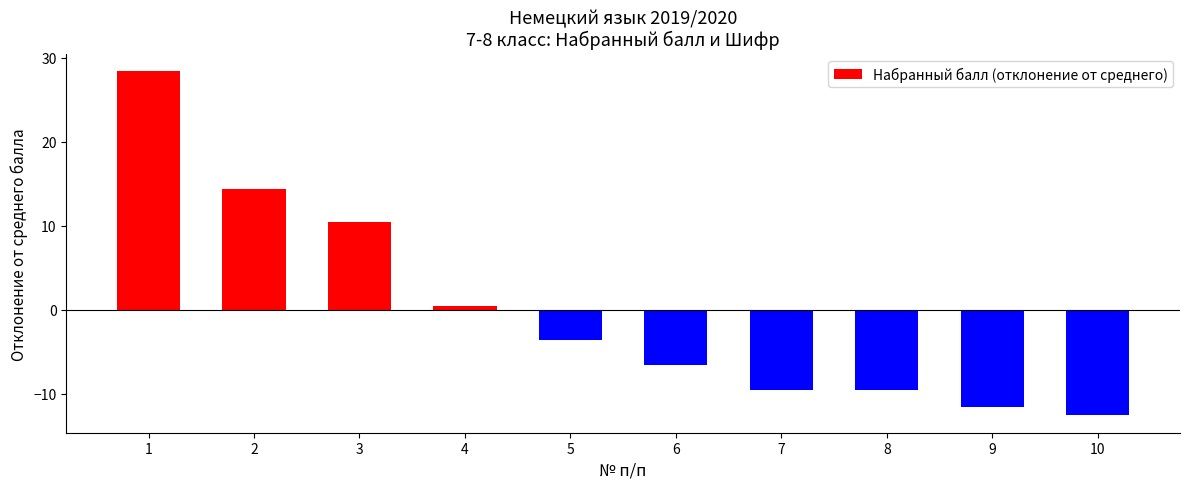

Does the chart contain any negative values?

Yes